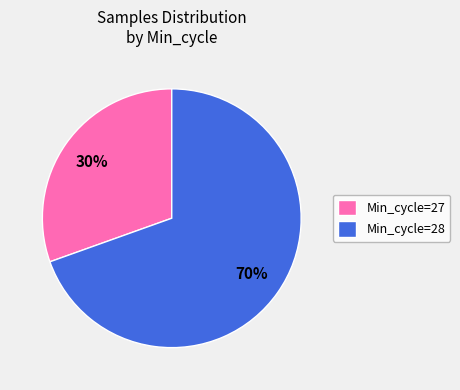

Count the number of slices in the pie.

2